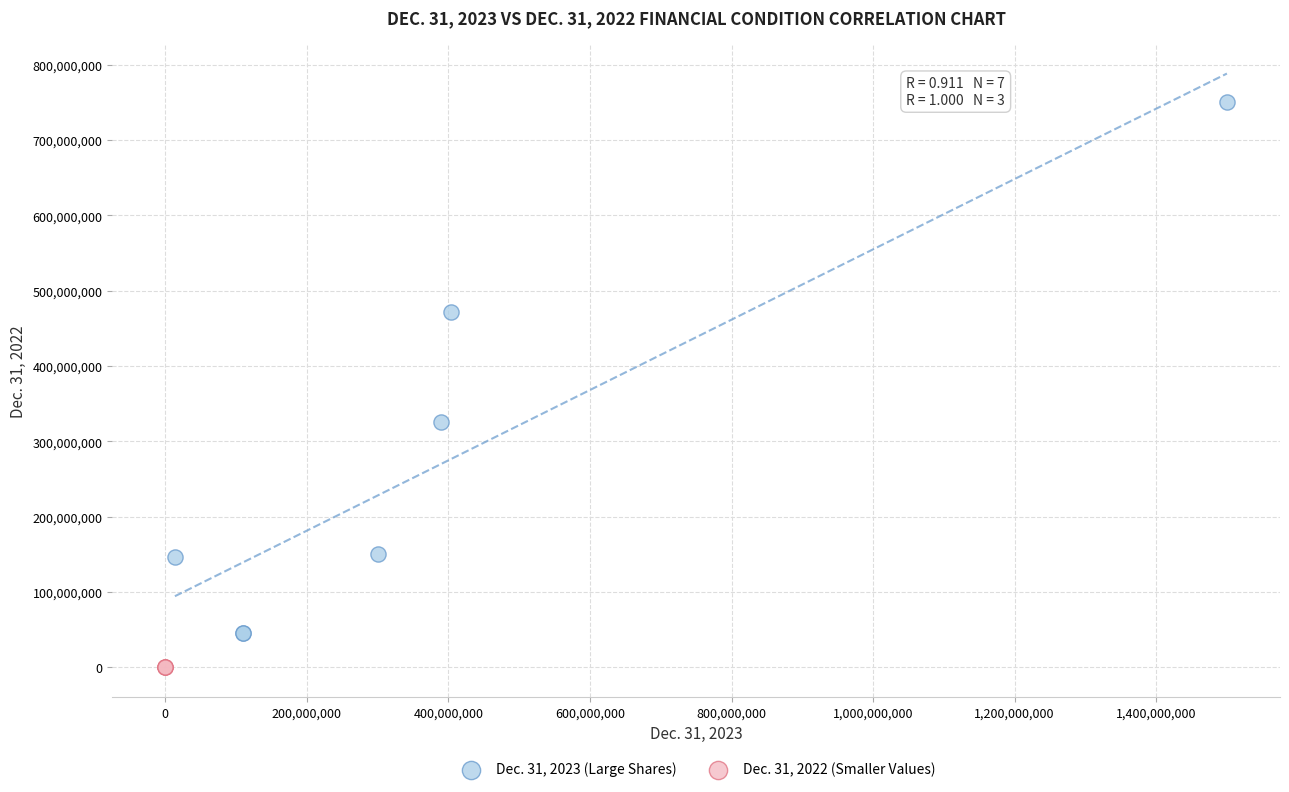

Which series has the widest spread of Y values?

Dec. 31, 2023 (Large Shares)